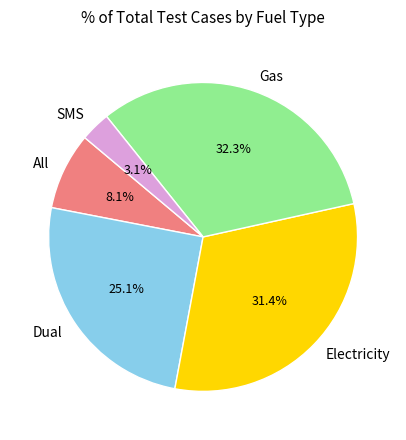

To the nearest percent, what percentage of the pie is SMS?

3%